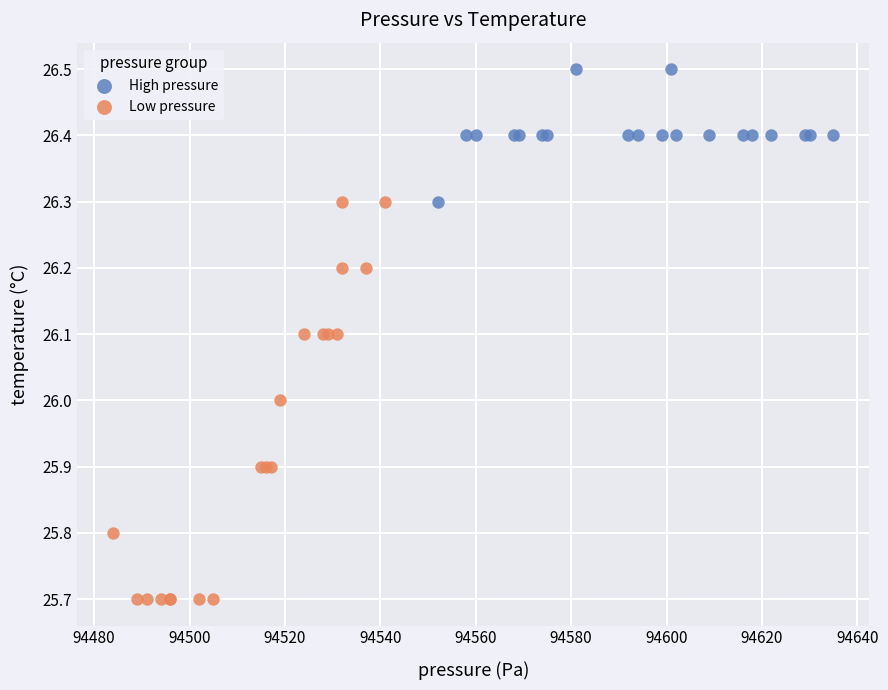

Which series contains the highest Y value?

High pressure